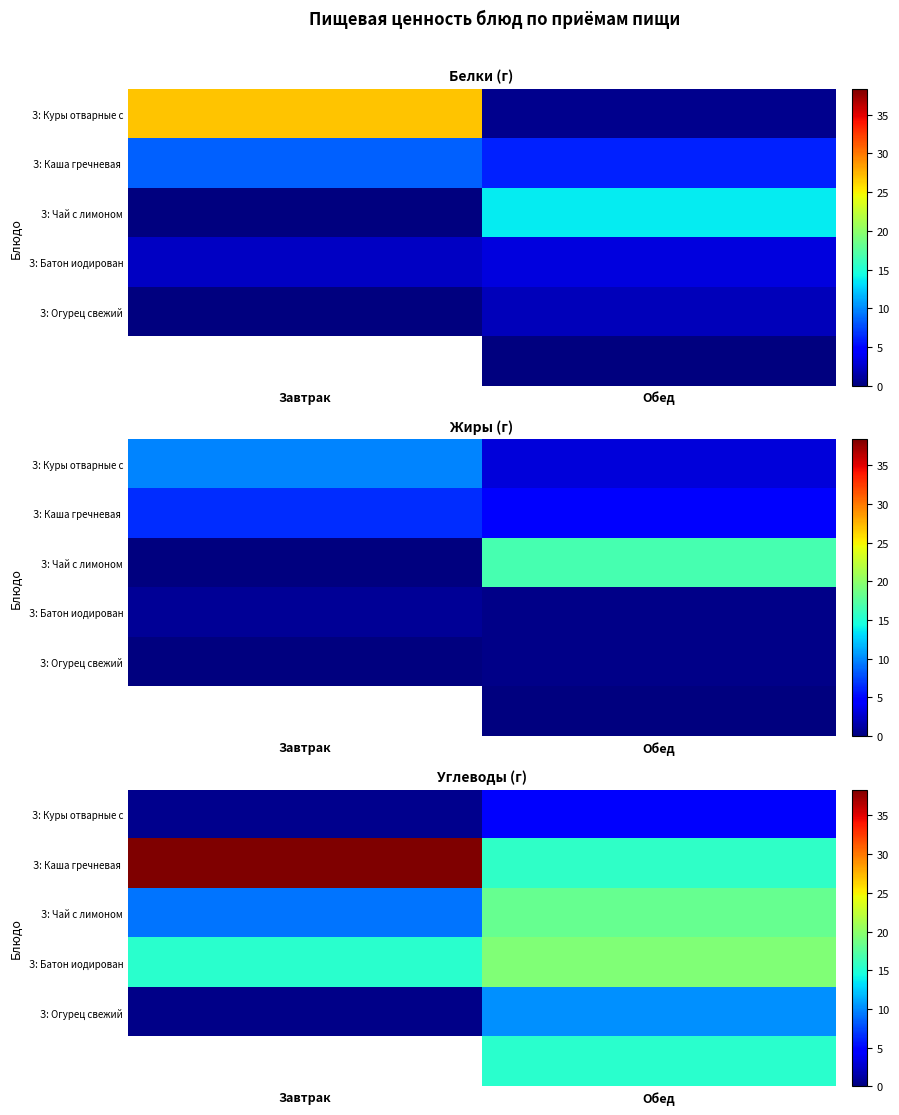

What is the sum of the З: Куры отварные с values at Обед and Завтрак?

4.8